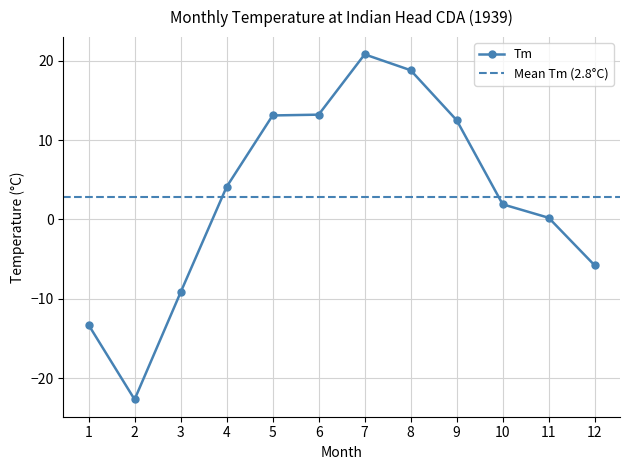

The value of Tm at 1 is -23.5. True or false?

False